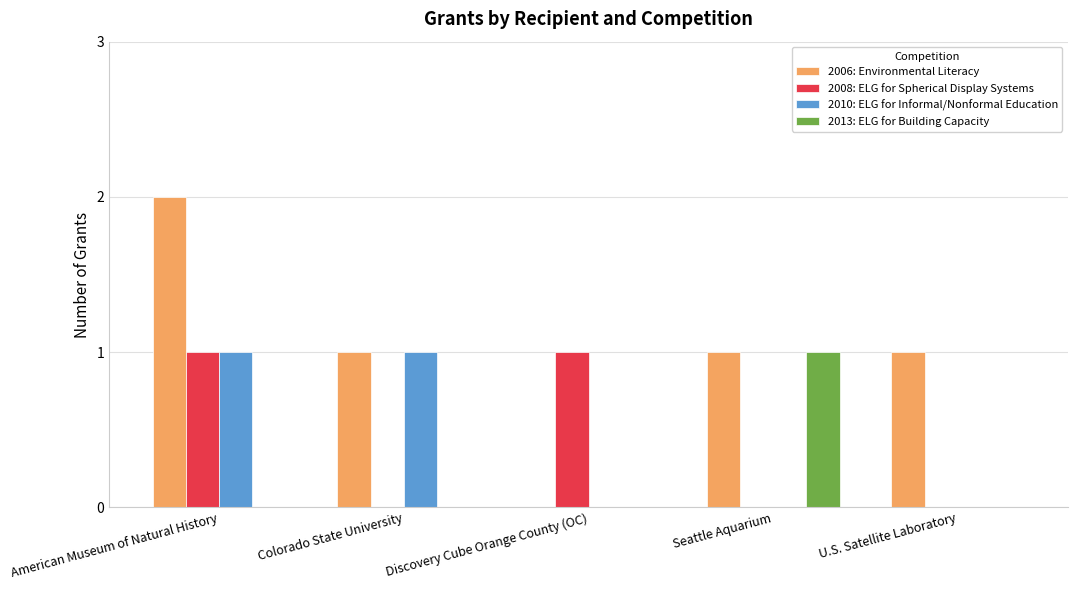

Between Seattle Aquarium and U.S. Satellite Laboratory, which series saw the biggest shift?

2013: ELG for Building Capacity